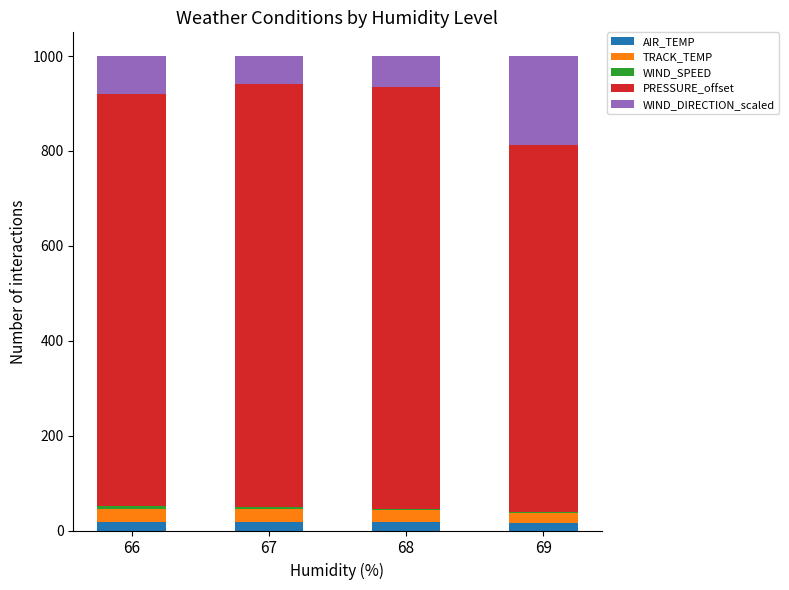

Does the chart contain stacked bars?

Yes